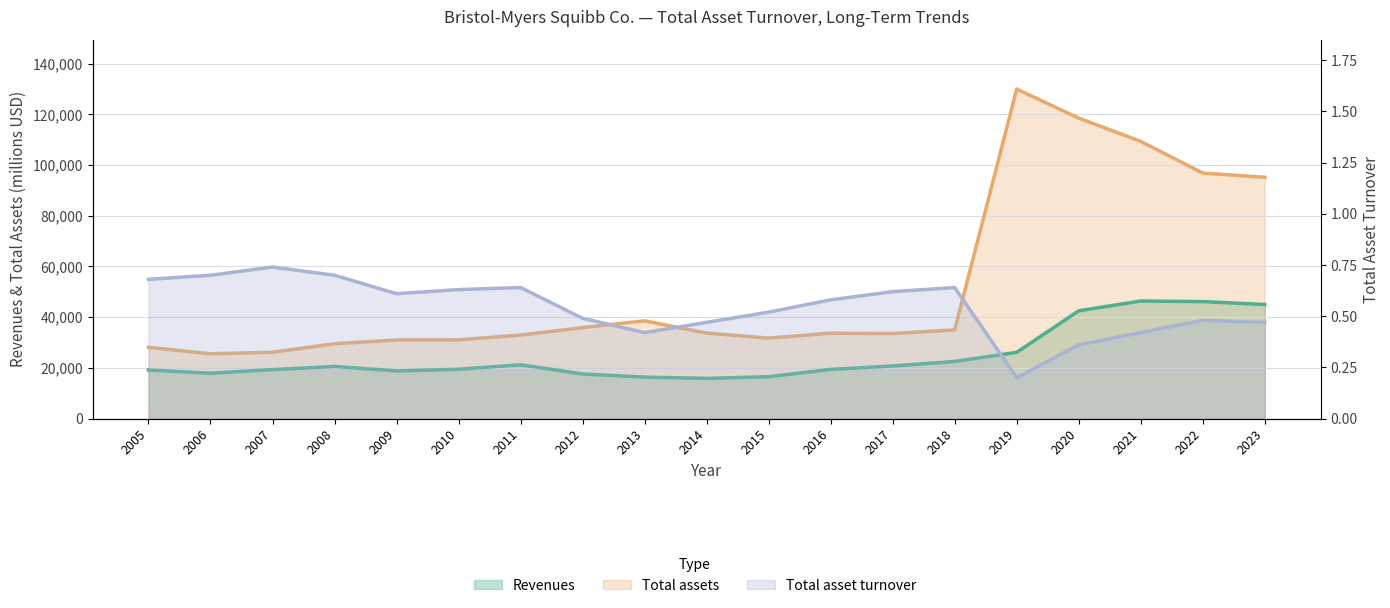

How many categories are shown in the chart?

19